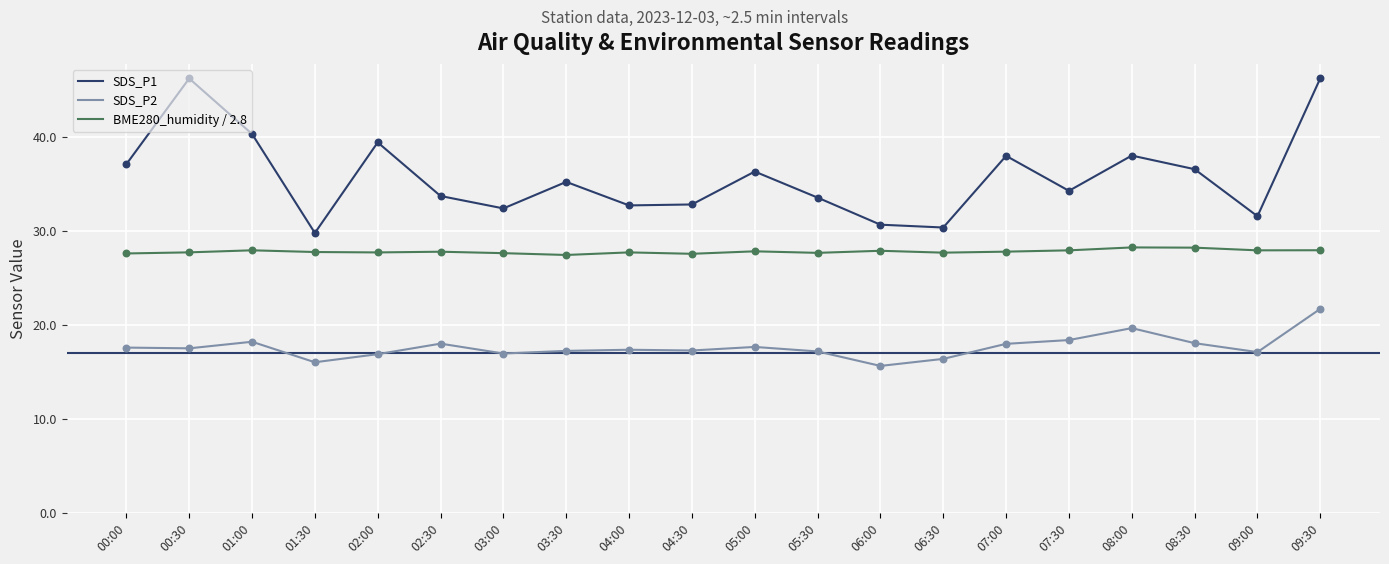

Which series has the largest range (max minus min)?

SDS_P1